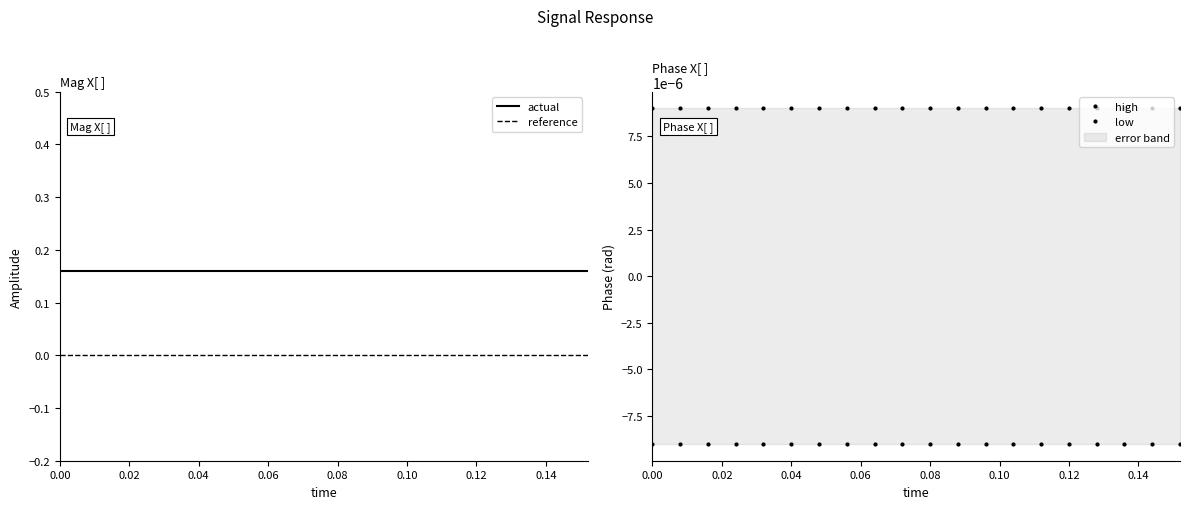

True or false: high and low intersect in this chart.

False